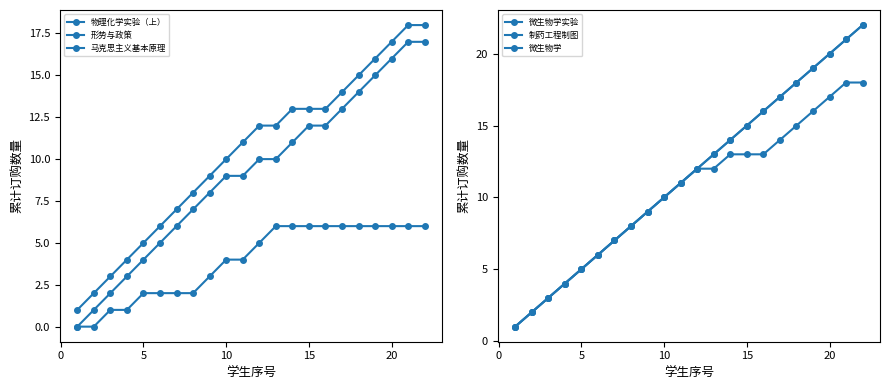

What is the difference between the 微生物学 values at 14 and 0?

13